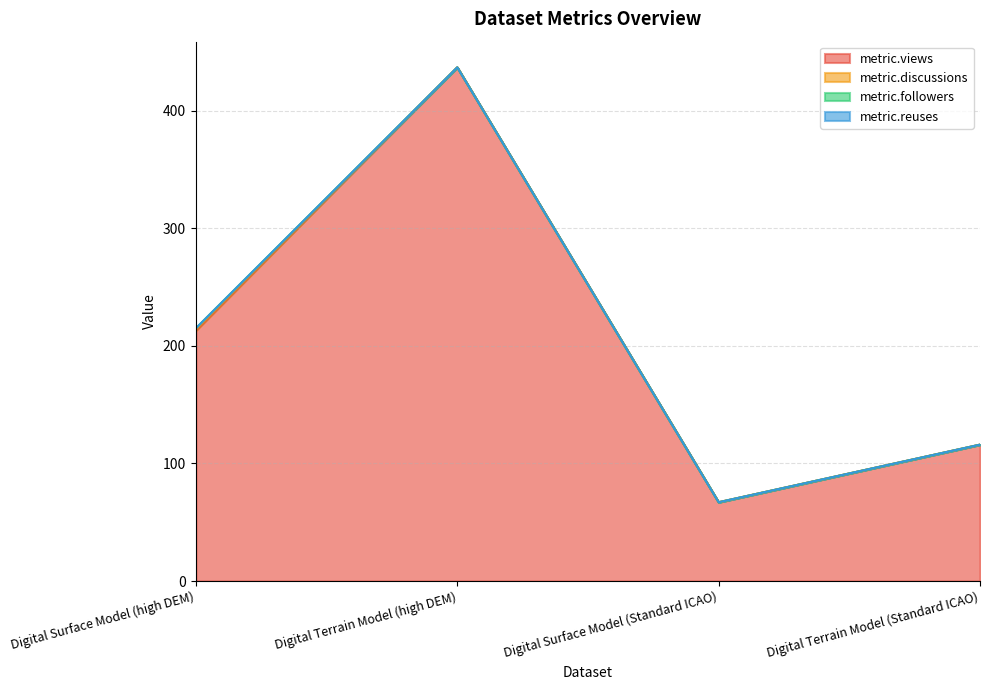

What position from the left is Digital Surface Model (Standard ICAO)?

3